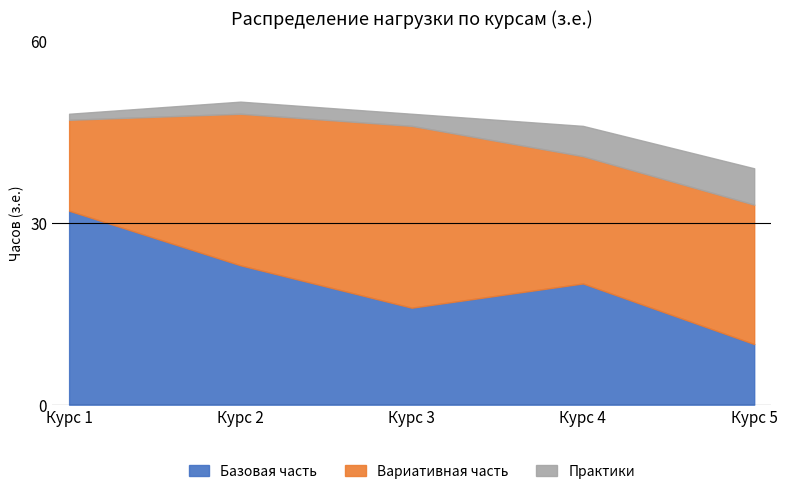

At which category does Базовая часть reach its first local peak?

Курс 4